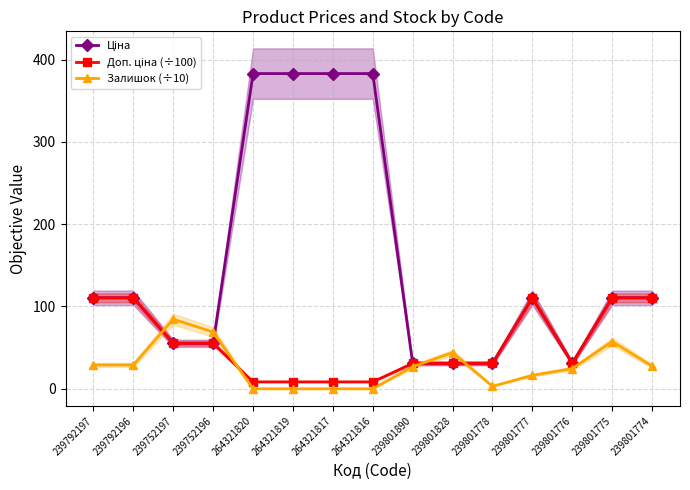

How many values in the Доп. ціна (÷100) series exceed 30?

11